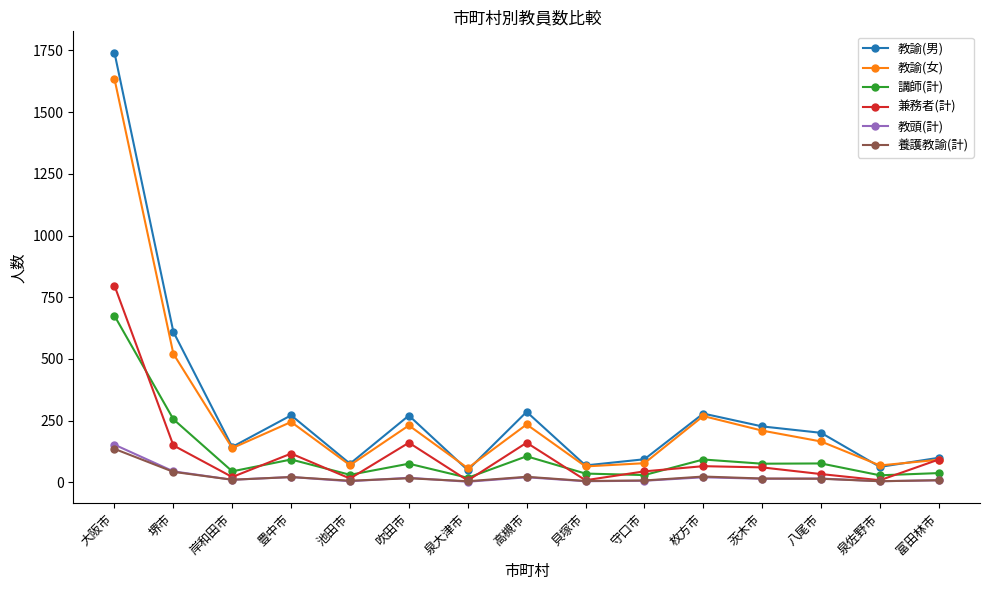

At which category is the sum across all series the highest?

大阪市